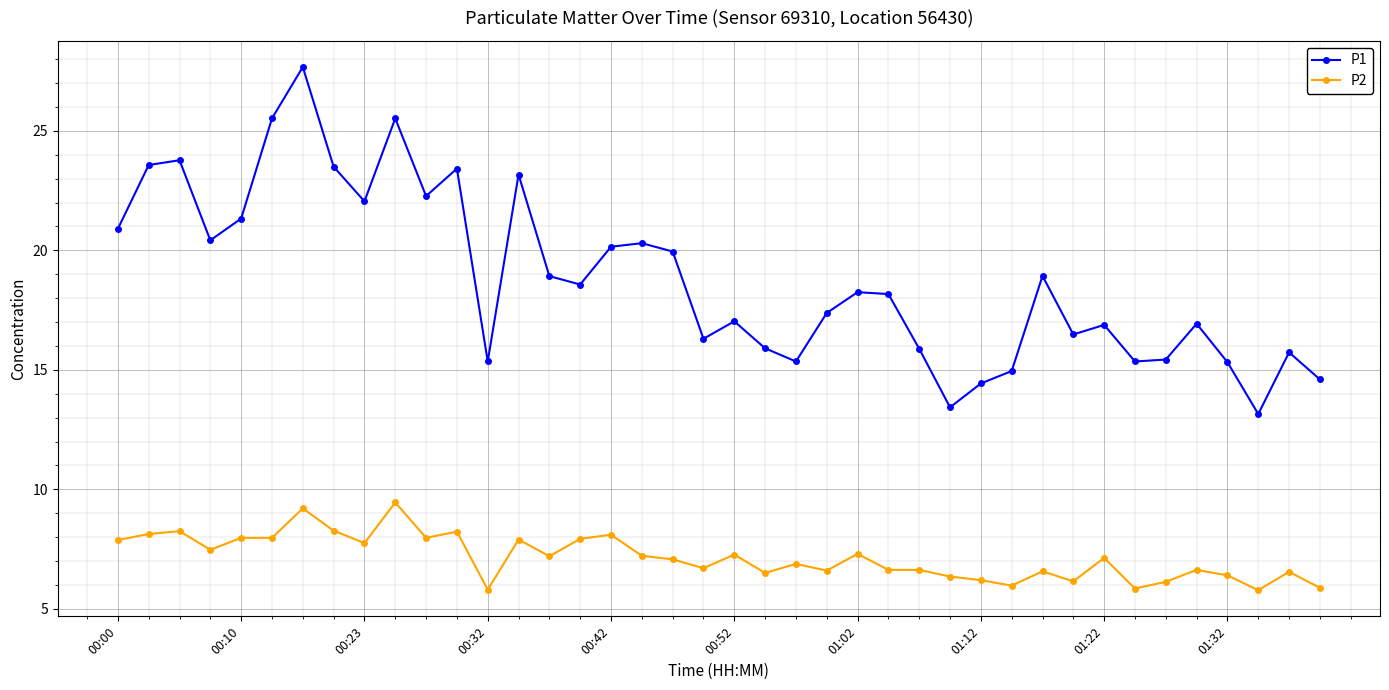

Which series has the widest spread of values?

P1